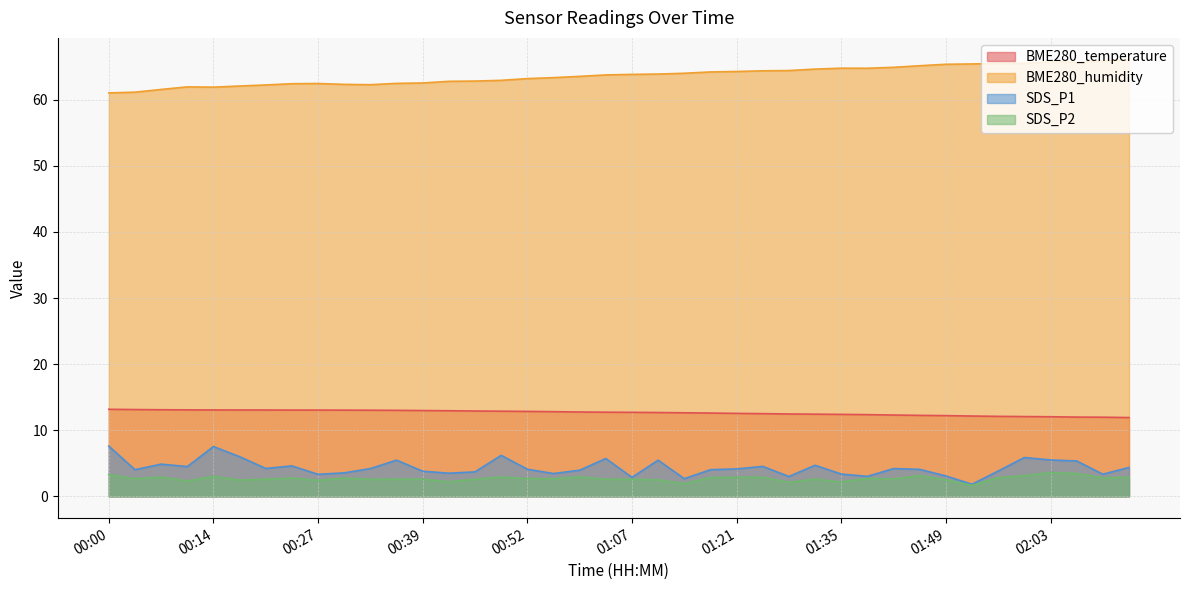

At which label does SDS_P1 first exceed 4?

00:00